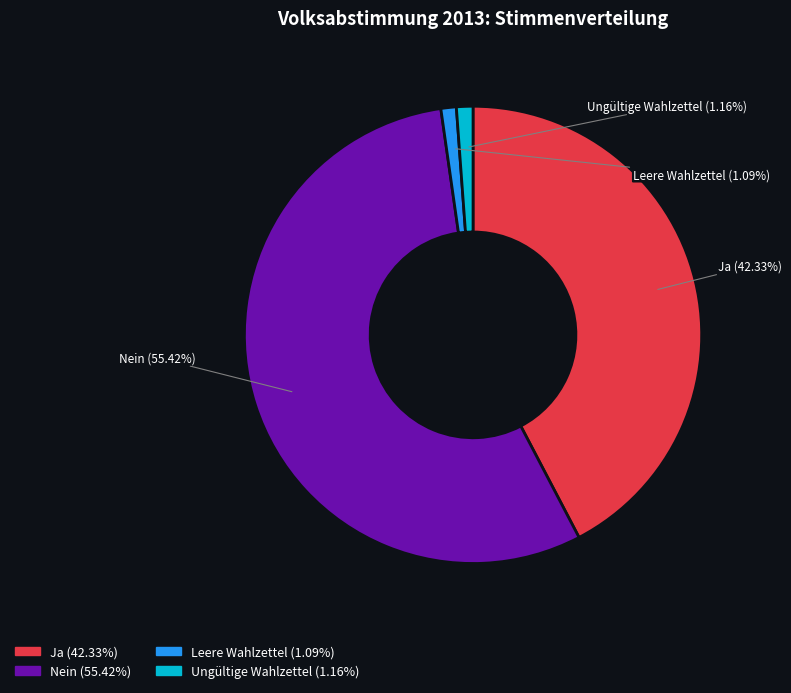

To the nearest percent, what is the difference between the largest and smallest slice percentages?

54%